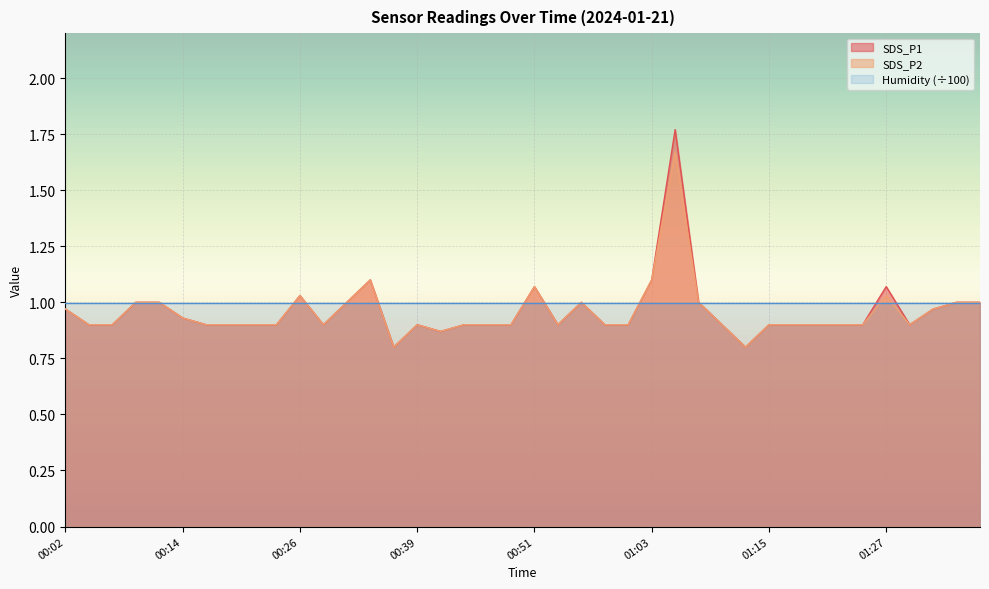

Which has a higher value, 00:14 or 01:15?

00:14